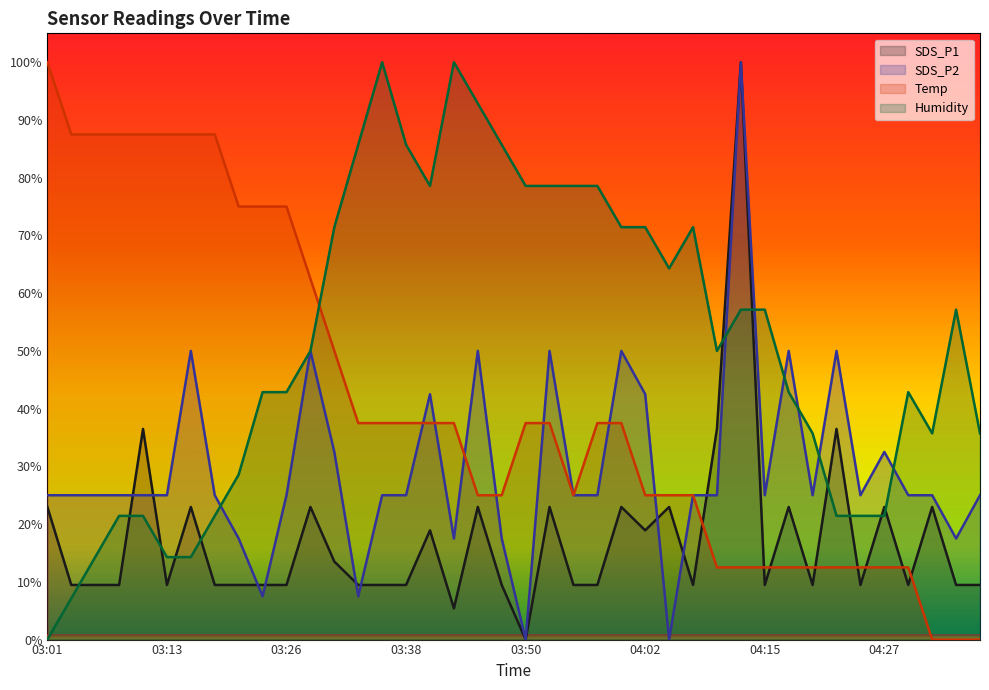

Where do Temp and SDS_P2 first cross each other?

03:38 and 03:40